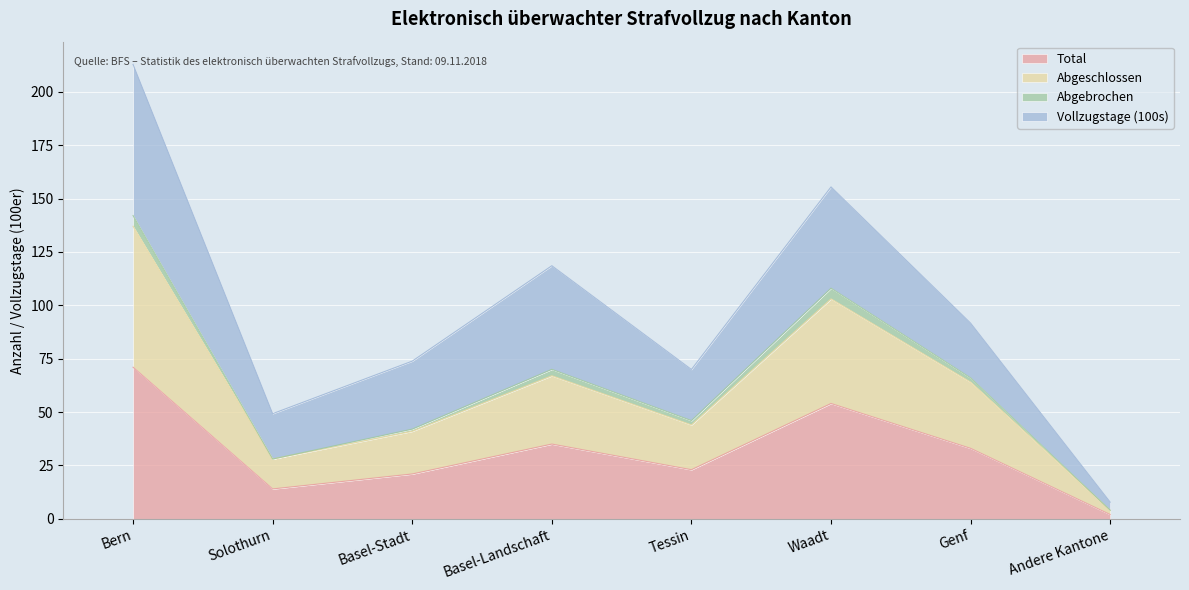

What is the highest value of the Total series?

71.0